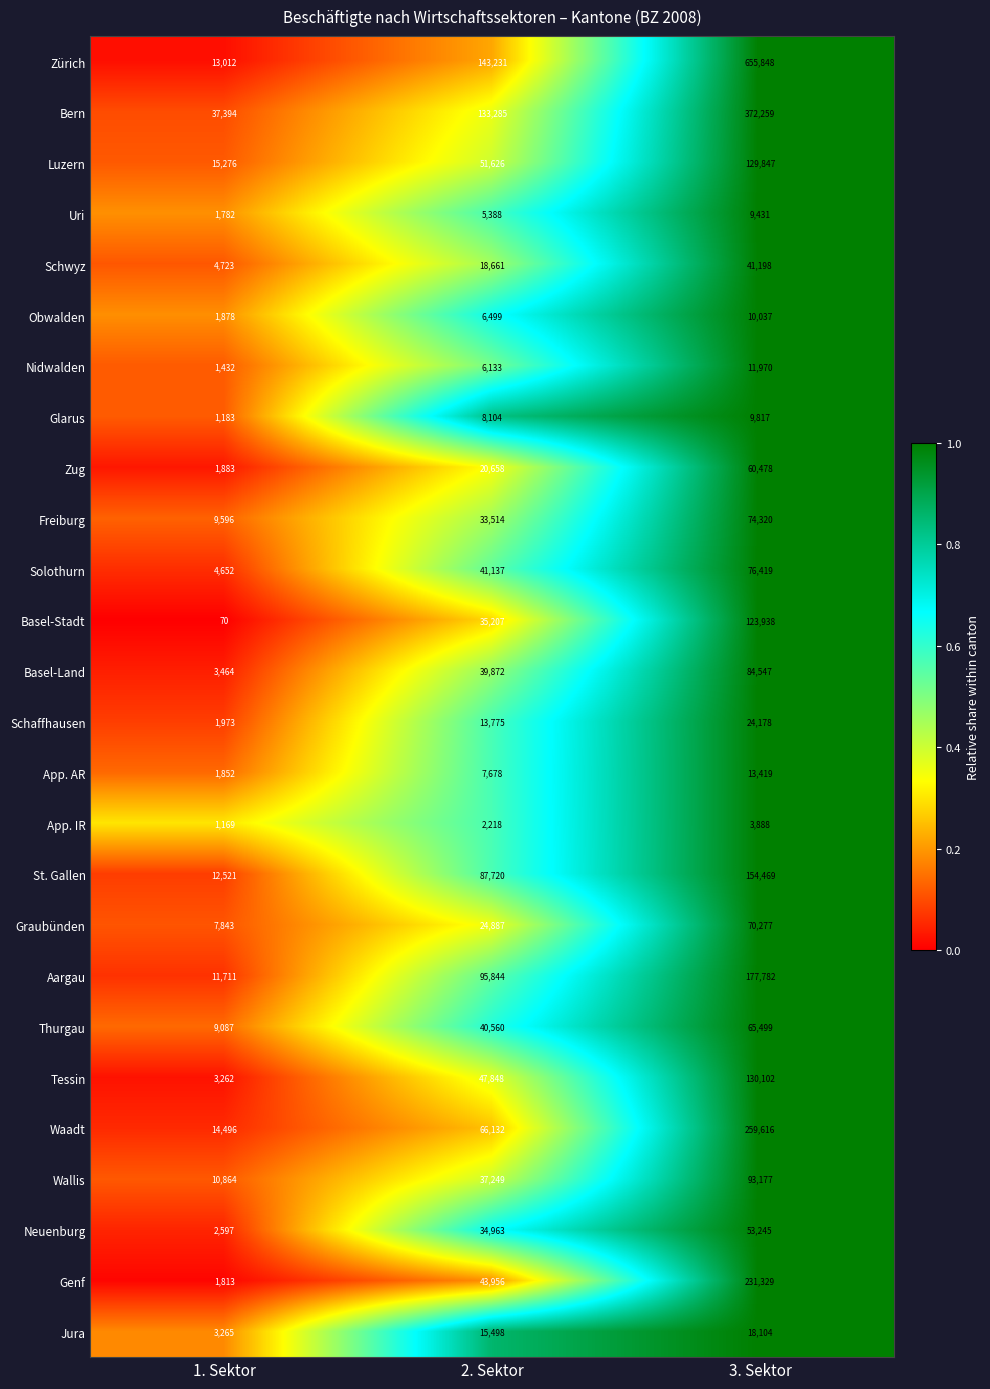

Which series changed the most between 1. Sektor and 3. Sektor?

Zürich